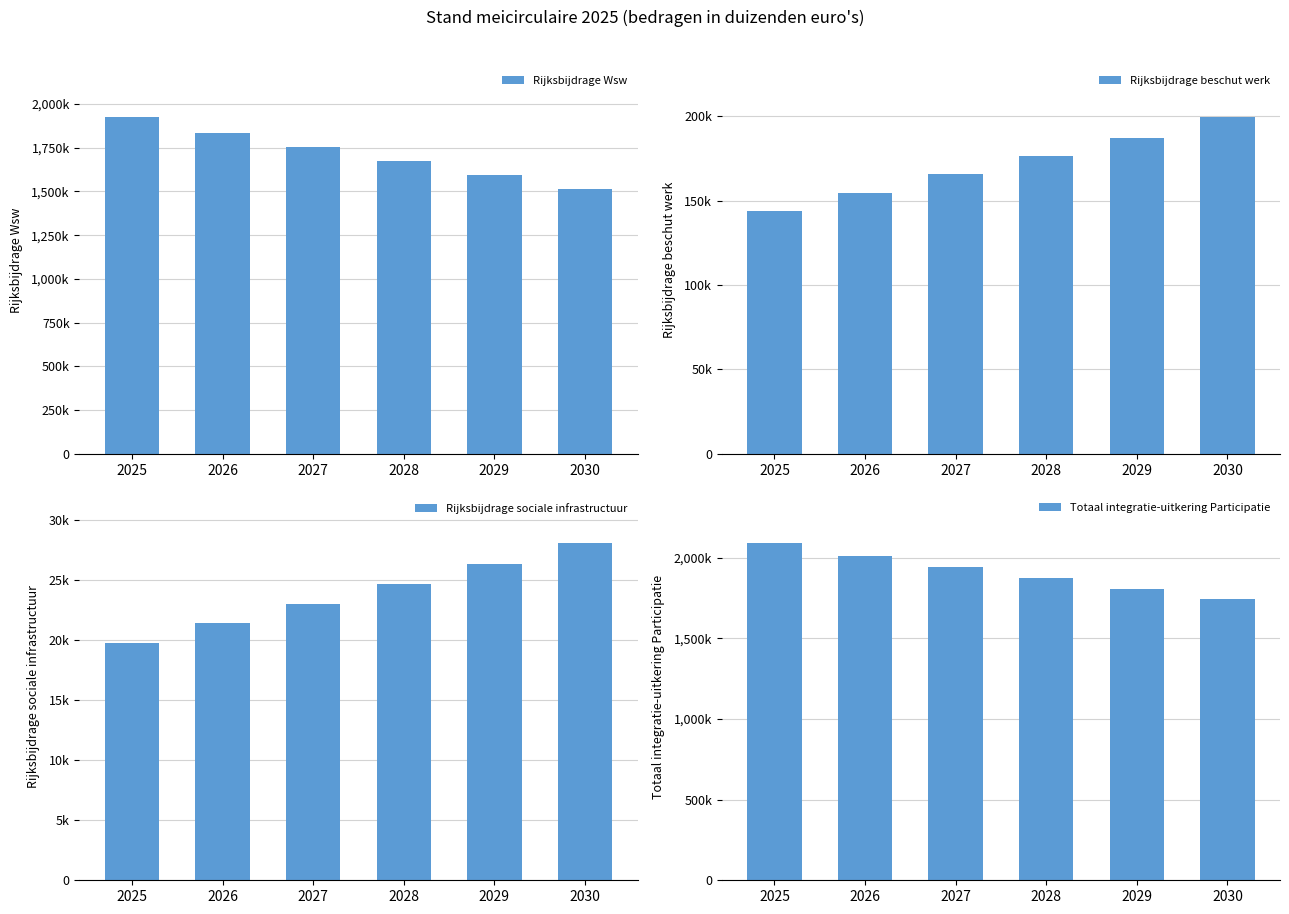

Which category has the lowest value across all series?

2025